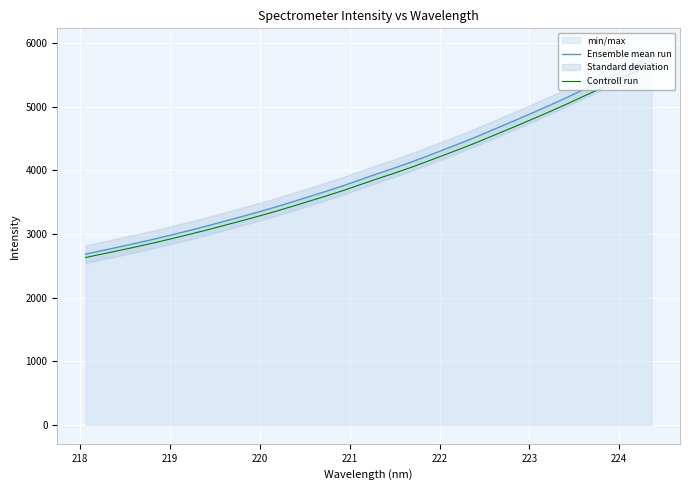

Reading right to left, extract all data points from this chart.

Ensemble mean run: 5794.0	5655.4	5523.6	5389.1	5264.7	5137.5	5015.0	4896.6	4779.9	4665.9	4551.4	4441.5	4337.4	4233.4	4131.1	4036.2	3945.2	3851.6	3756.1	3668.6	3583.7	3499.8	3417.0	3340.3	3265.2	3192.9	3120.1	3050.8	2984.4	2919.2	2857.9	2798.0	2741.2	2683.3
Controll run: 5678.1	5542.3	5413.2	5281.3	5159.4	5034.7	4914.7	4798.6	4684.3	4572.6	4460.4	4352.6	4250.7	4148.8	4048.5	3955.5	3866.3	3774.5	3680.9	3595.2	3512.0	3429.8	3348.6	3273.5	3199.9	3129.0	3057.7	2989.8	2924.7	2860.8	2800.7	2742.1	2686.4	2629.7